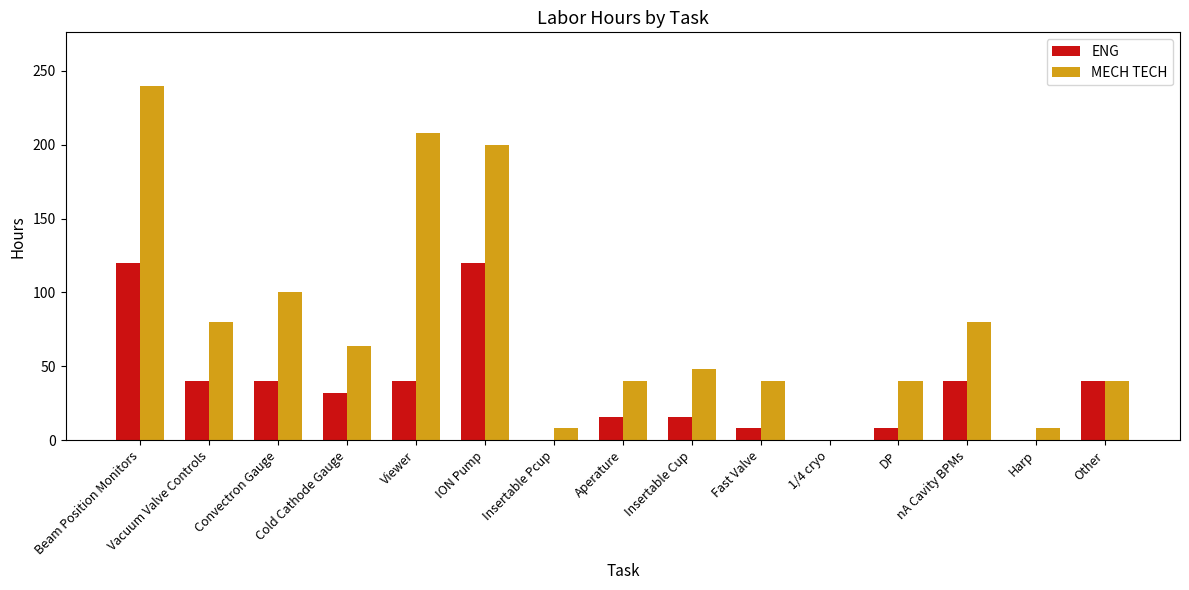

Where is MECH TECH nearest to the value 120?

Convectron Gauge